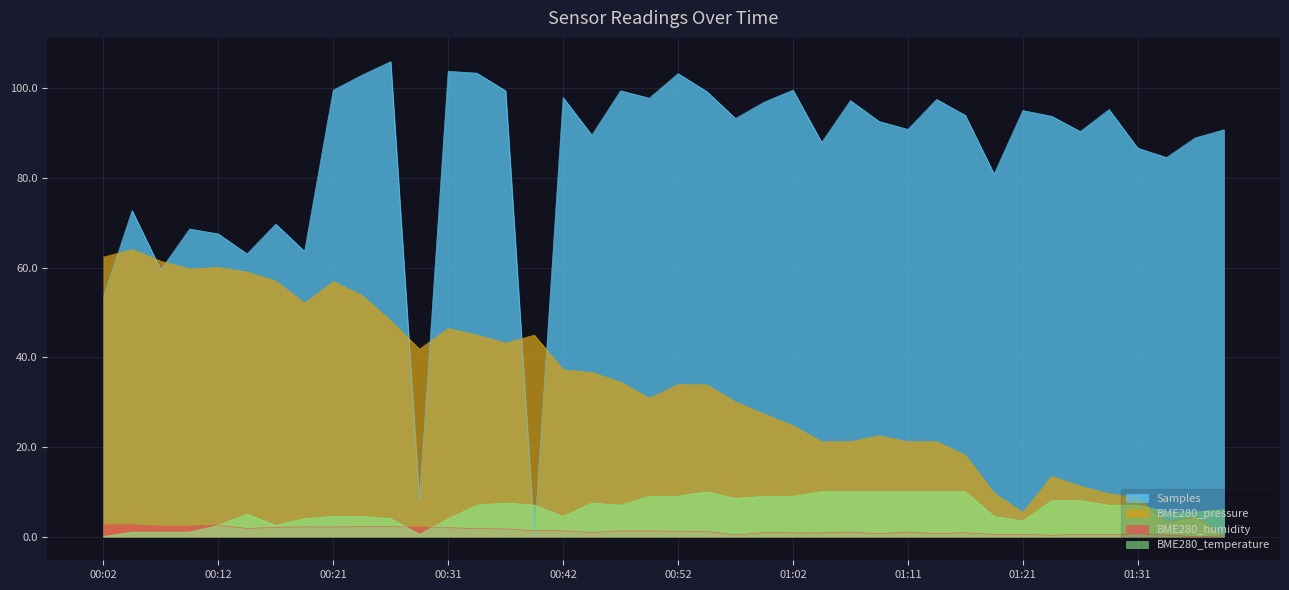

What is the difference between the Samples values at 01:26 and 00:12?

22.8